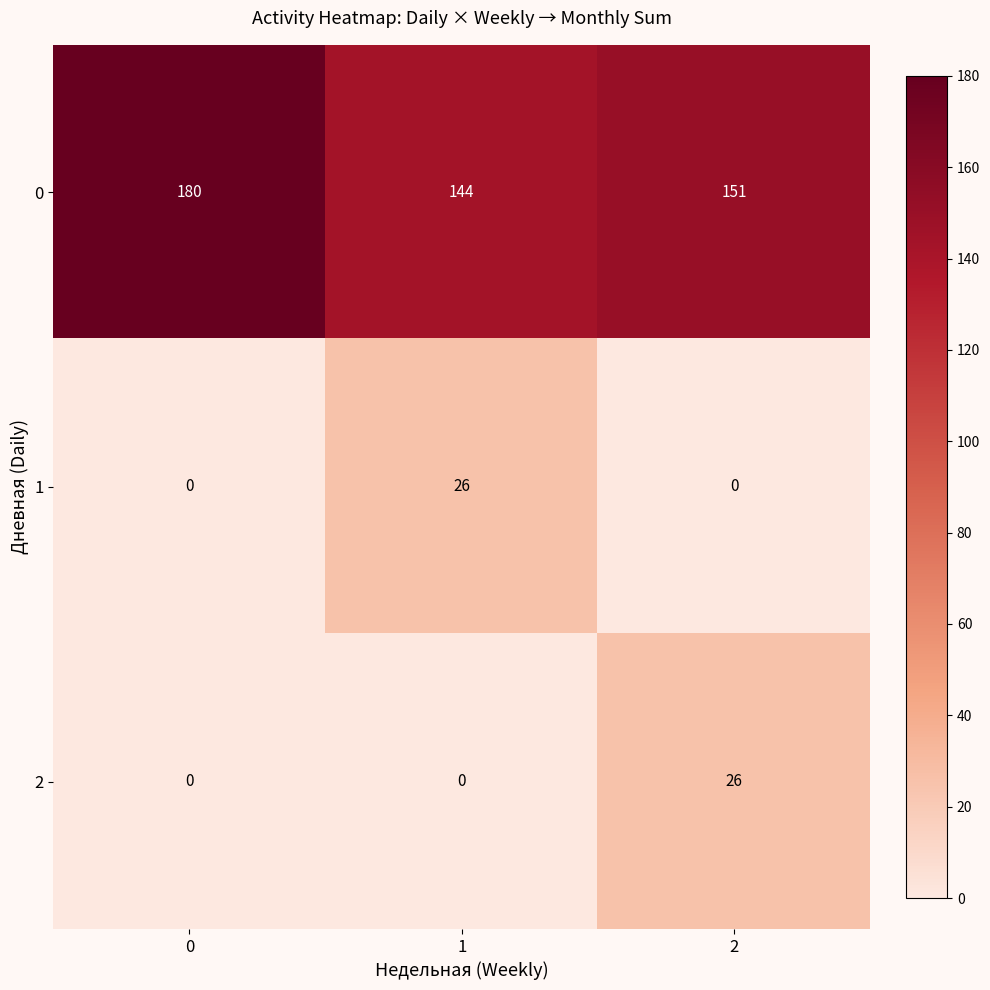

True or false: 2 has a value of 17 at 1.

False